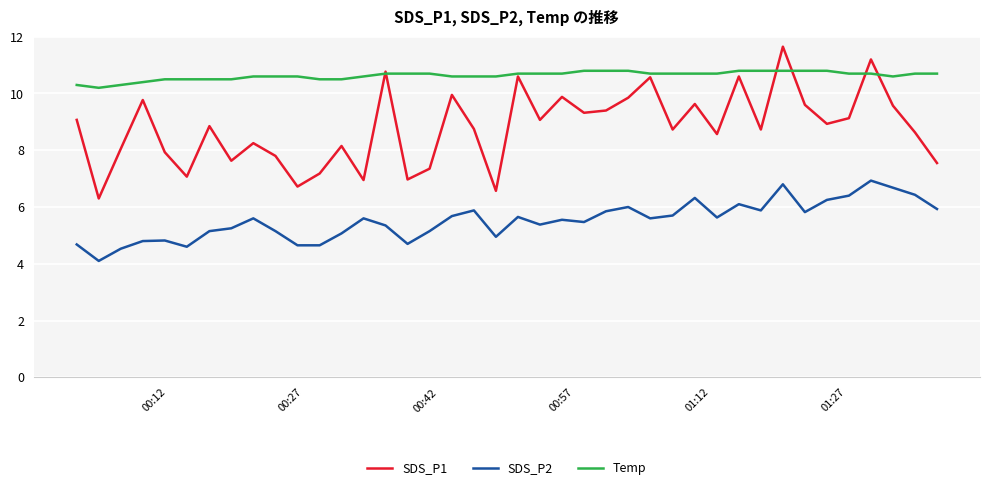

What is the maximum value for SDS_P2?

6.9